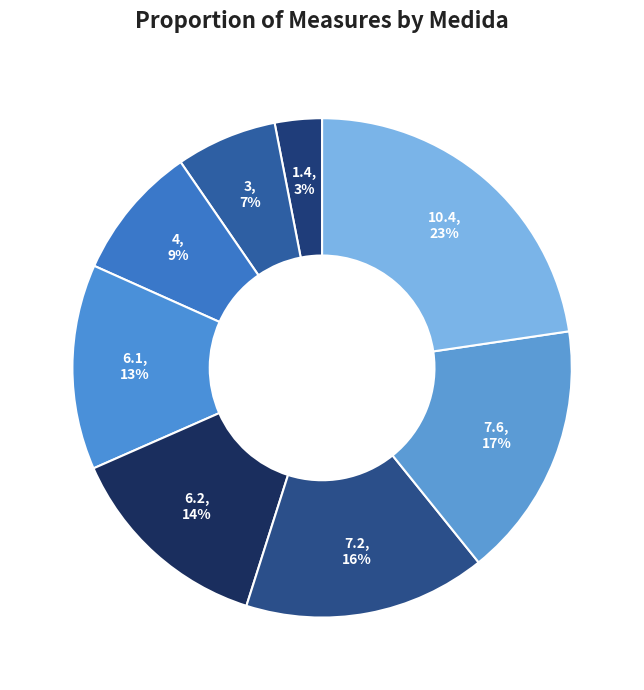

How many segments does this pie chart have?

8